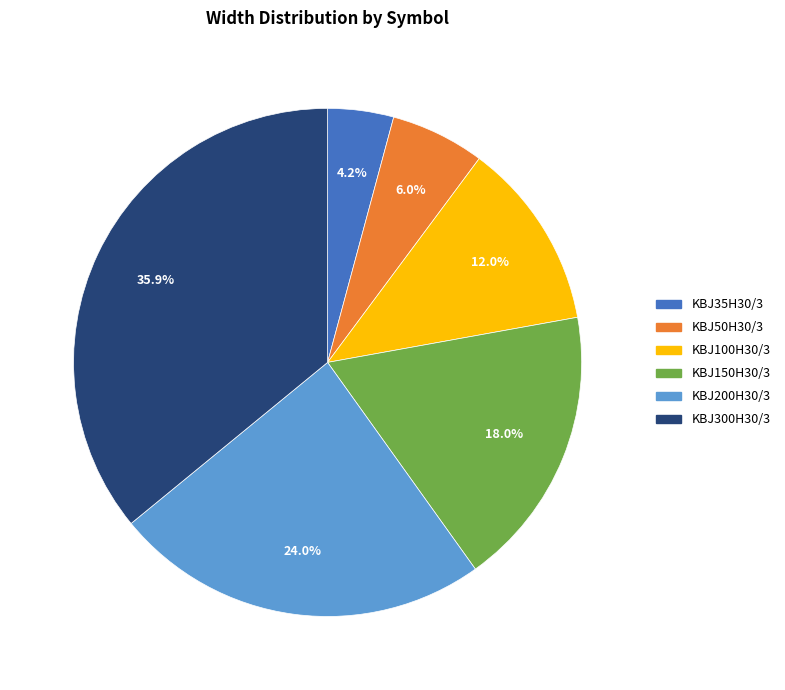

To the nearest percent, what is the combined percentage of KBJ300H30/3 and KBJ35H30/3?

40%